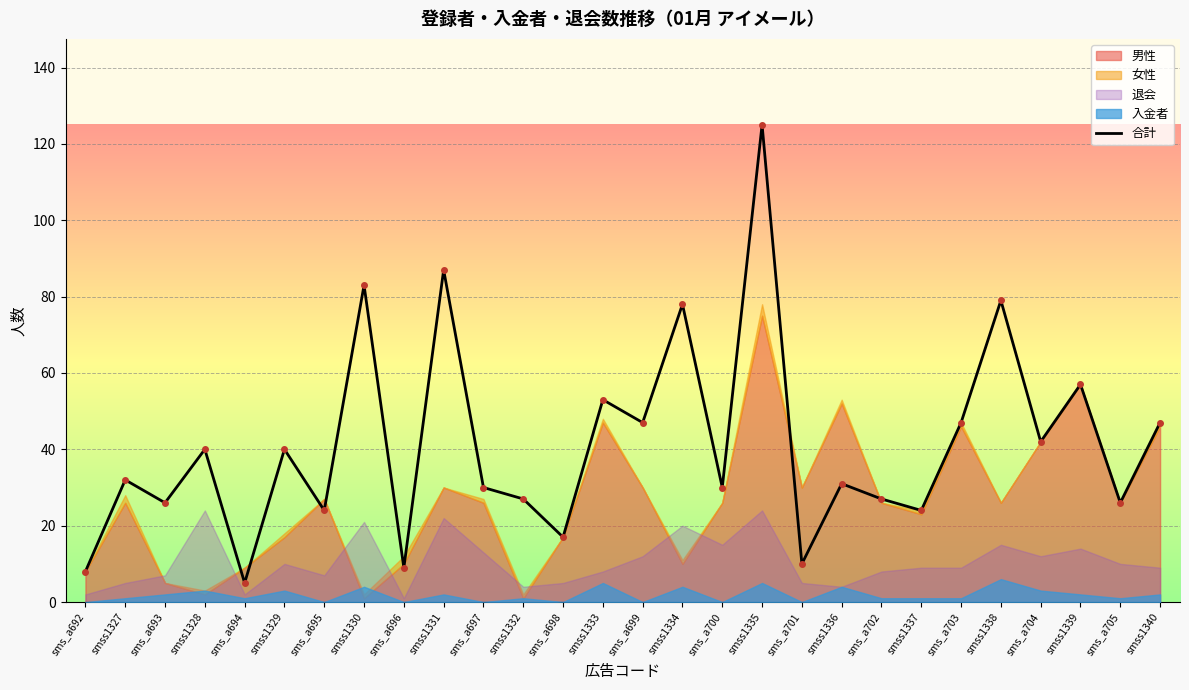

What value does the data have at smss1331?

87